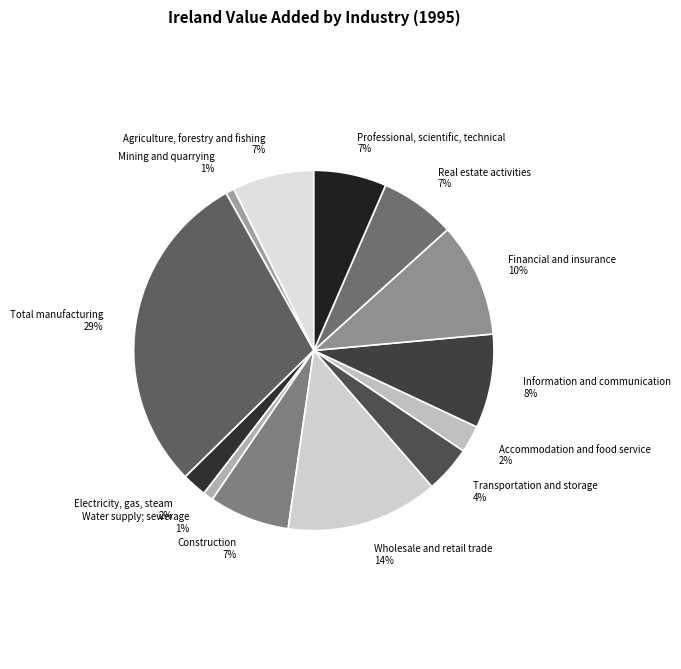

Count the number of slices in the pie.

13